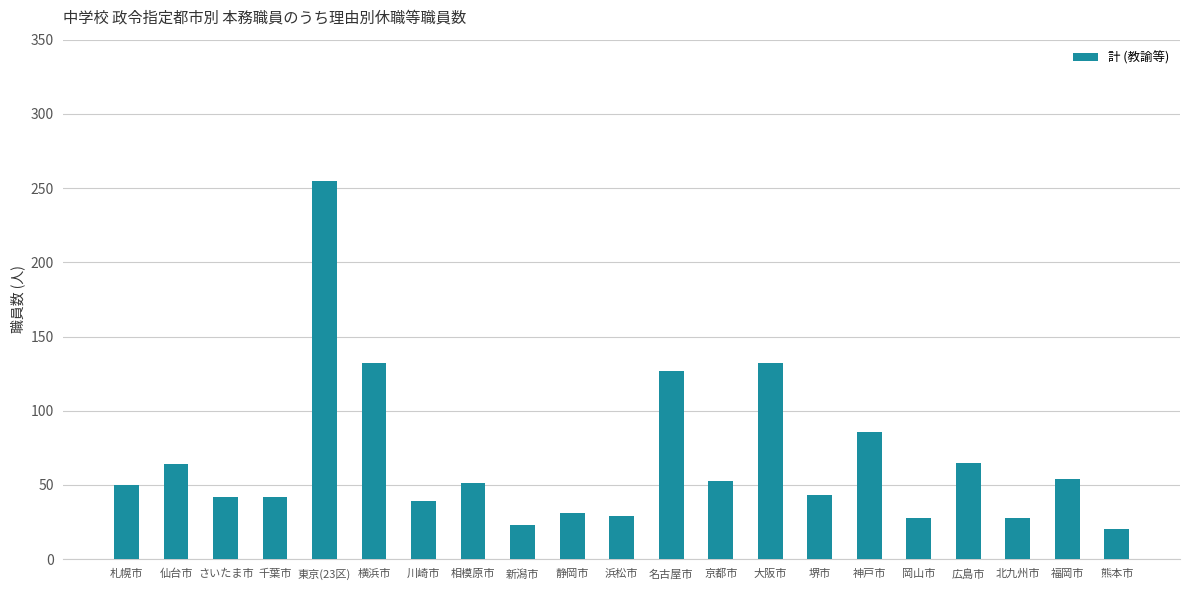

Which category has the highest value across all series?

東京(23区)